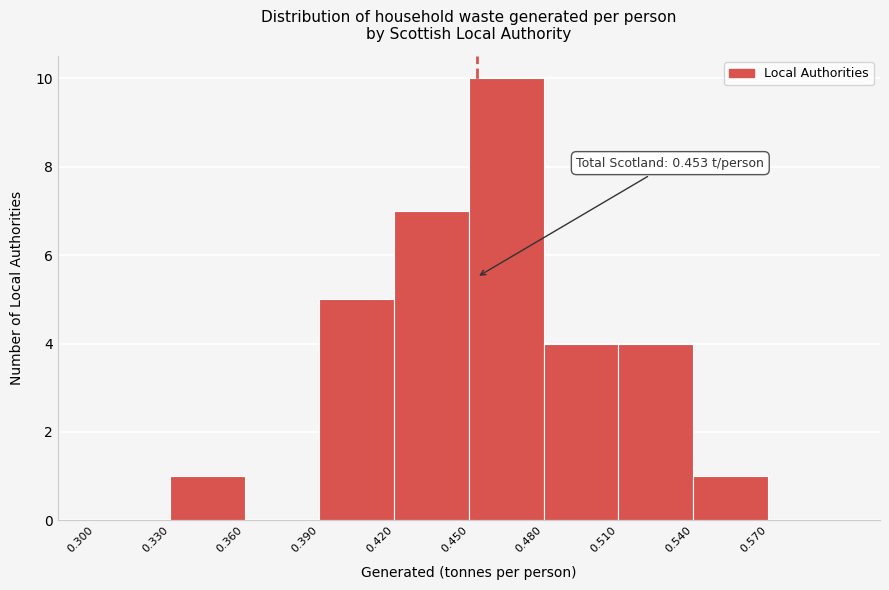

Over which range of the x-axis is the bar tallest?

0.45 to 0.48